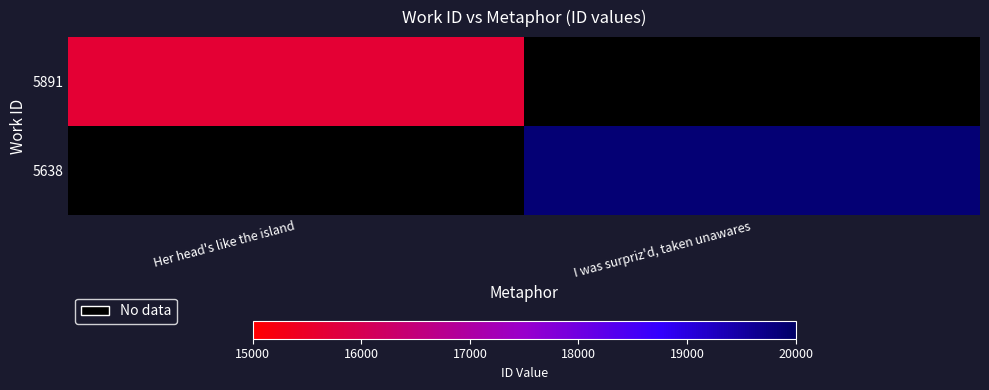

How many categories are shown in the chart?

2